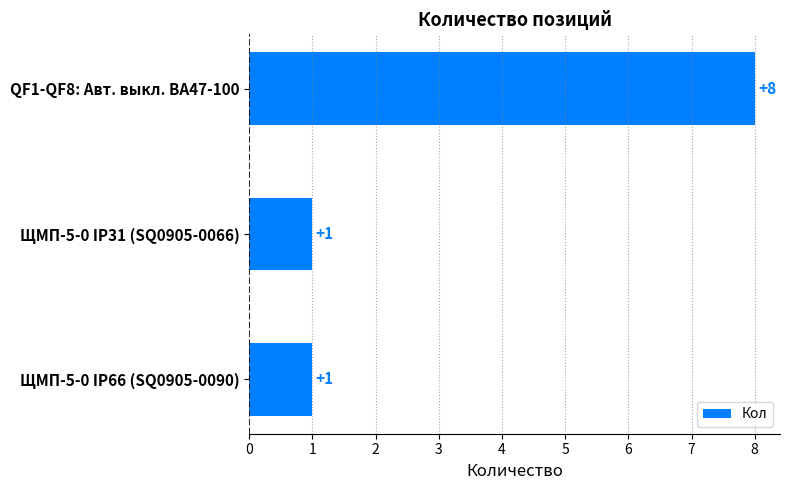

Which category has the highest value across all series?

QF1-QF8: Авт. выкл. ВА47-100